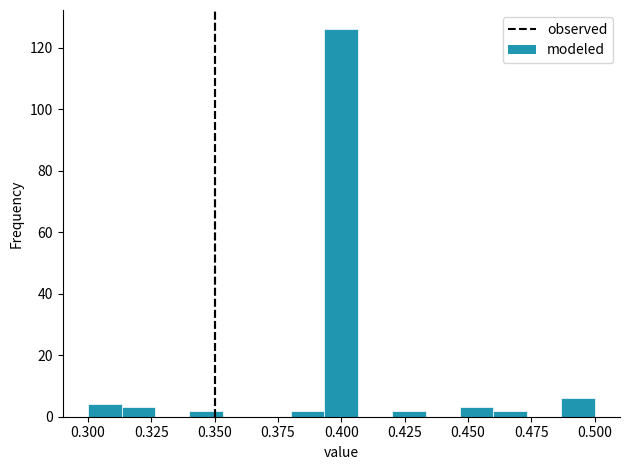

Read against the x-axis, roughly where is the centre of the tallest bar?

0.400